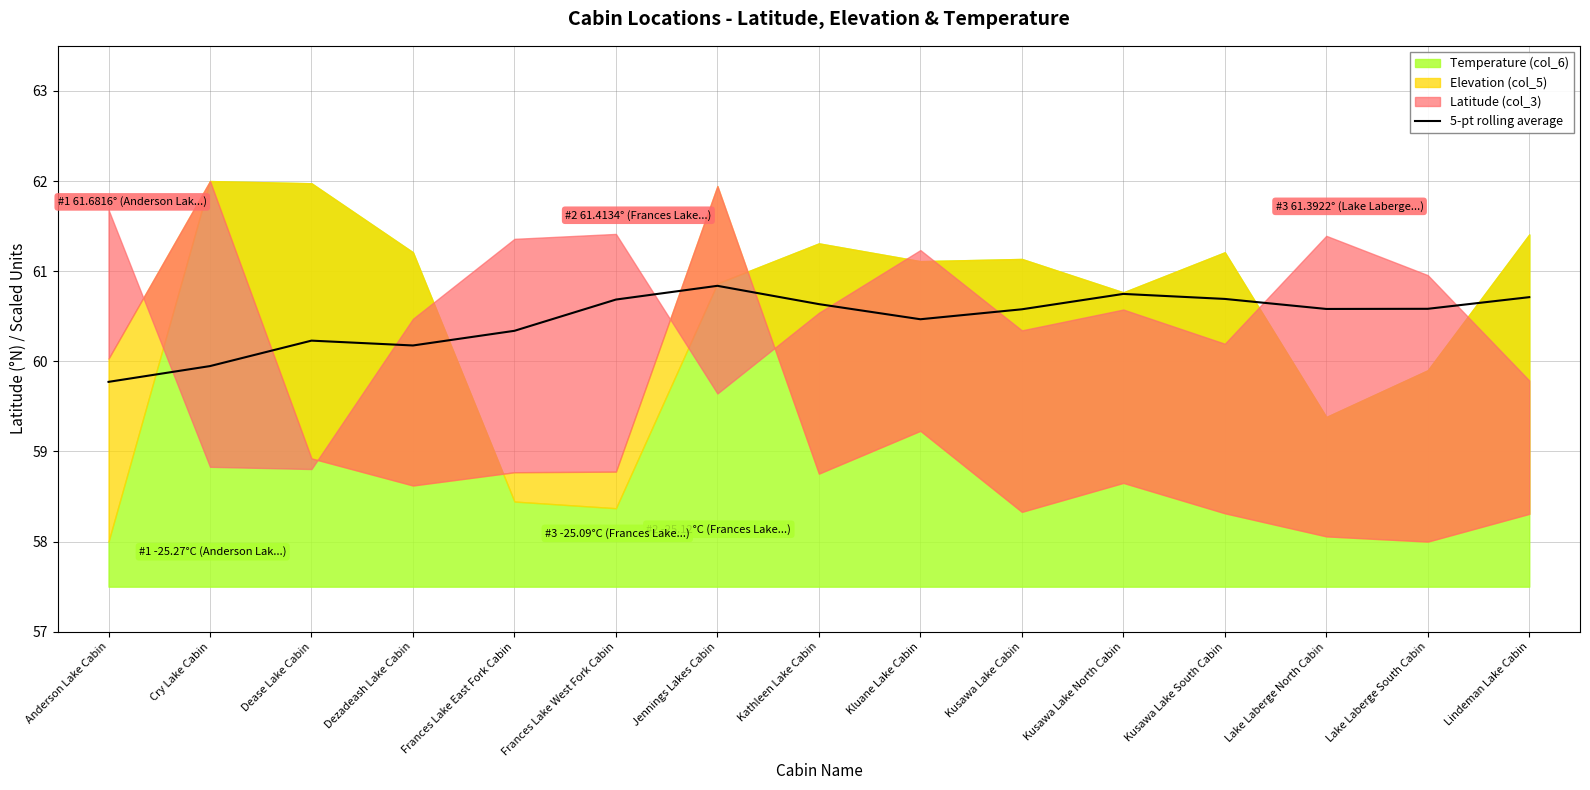

What is the difference between the maximum and second lowest values?

0.9